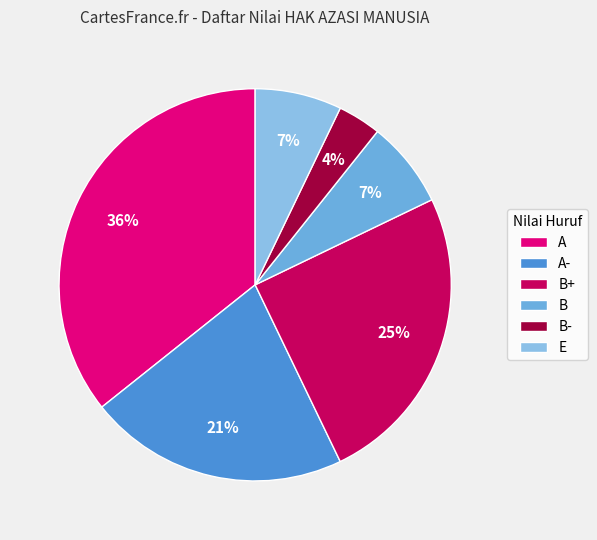

How many segments does this pie chart have?

6